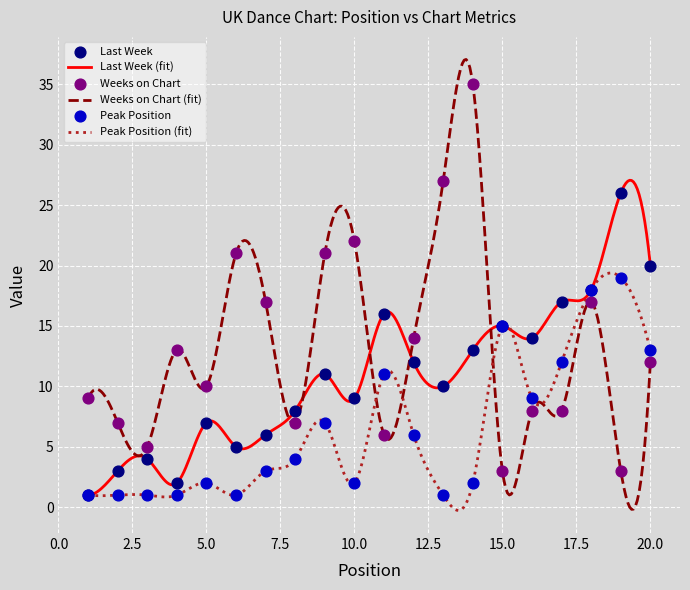

What is the total value across all series at 12?

32